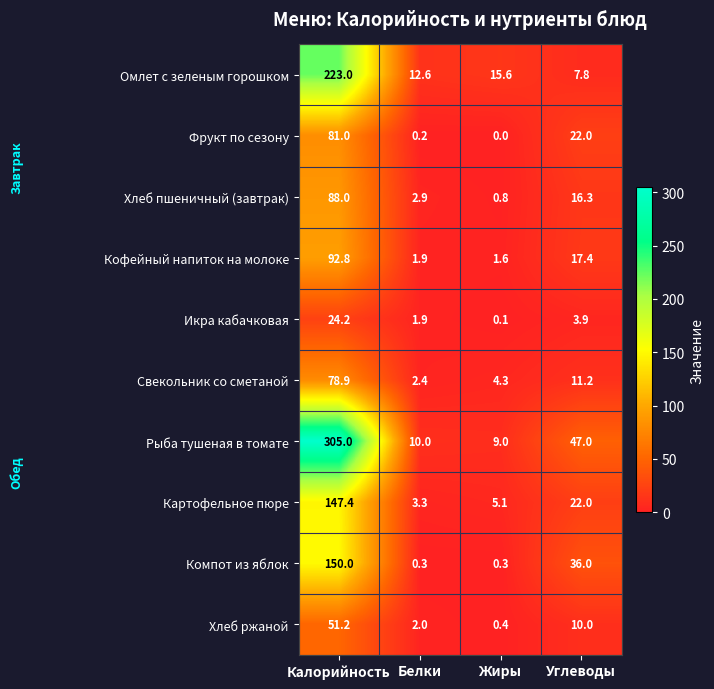

Which series changed the most between Белки and Углеводы?

Рыба тушеная в томате